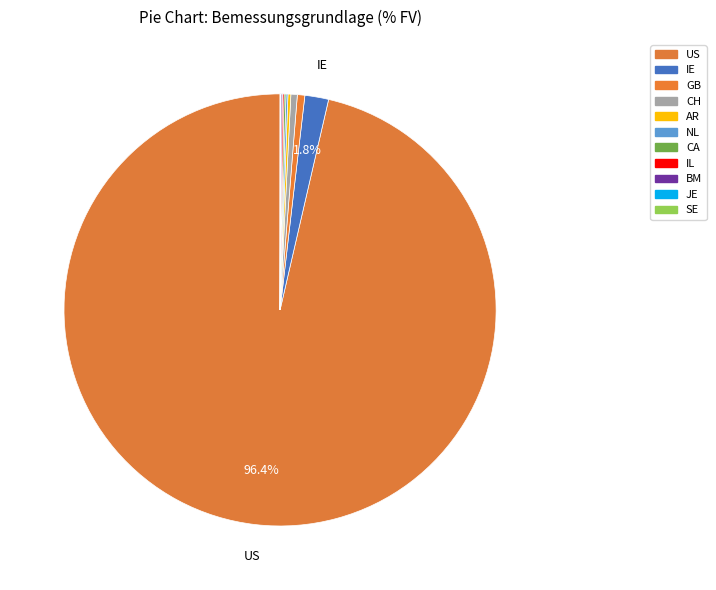

Does NL represent more than half of the total?

No